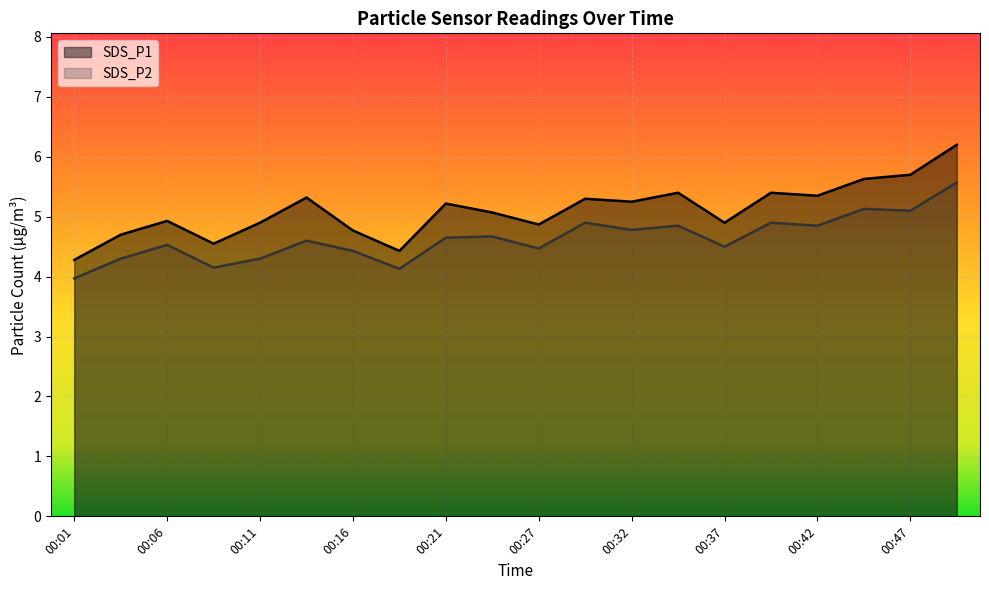

At which category does the chart reach its peak across all series?

00:49